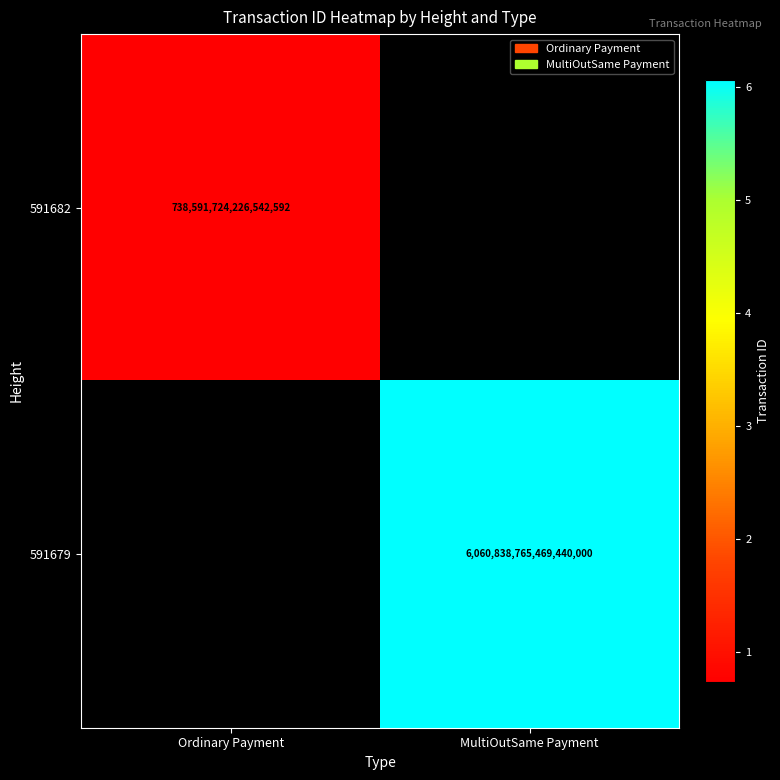

Is it true that 591679 equals 9627633135290755072 at MultiOutSame Payment?

False